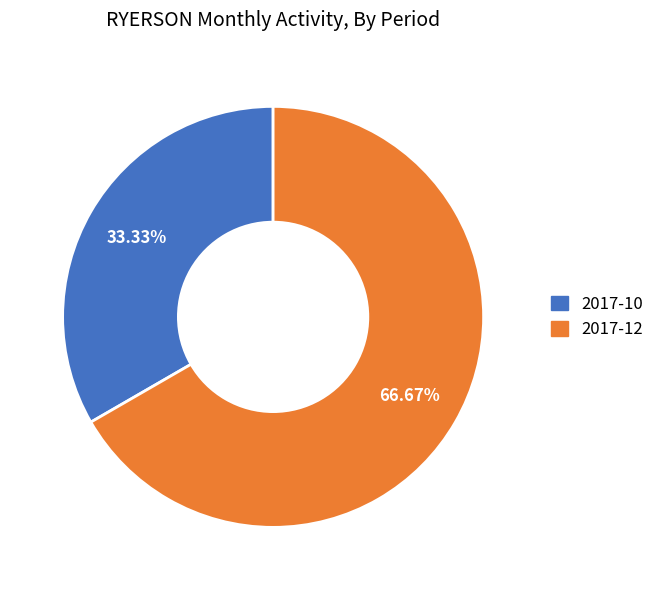

Does 2017-10 account for over 50% of the chart?

No